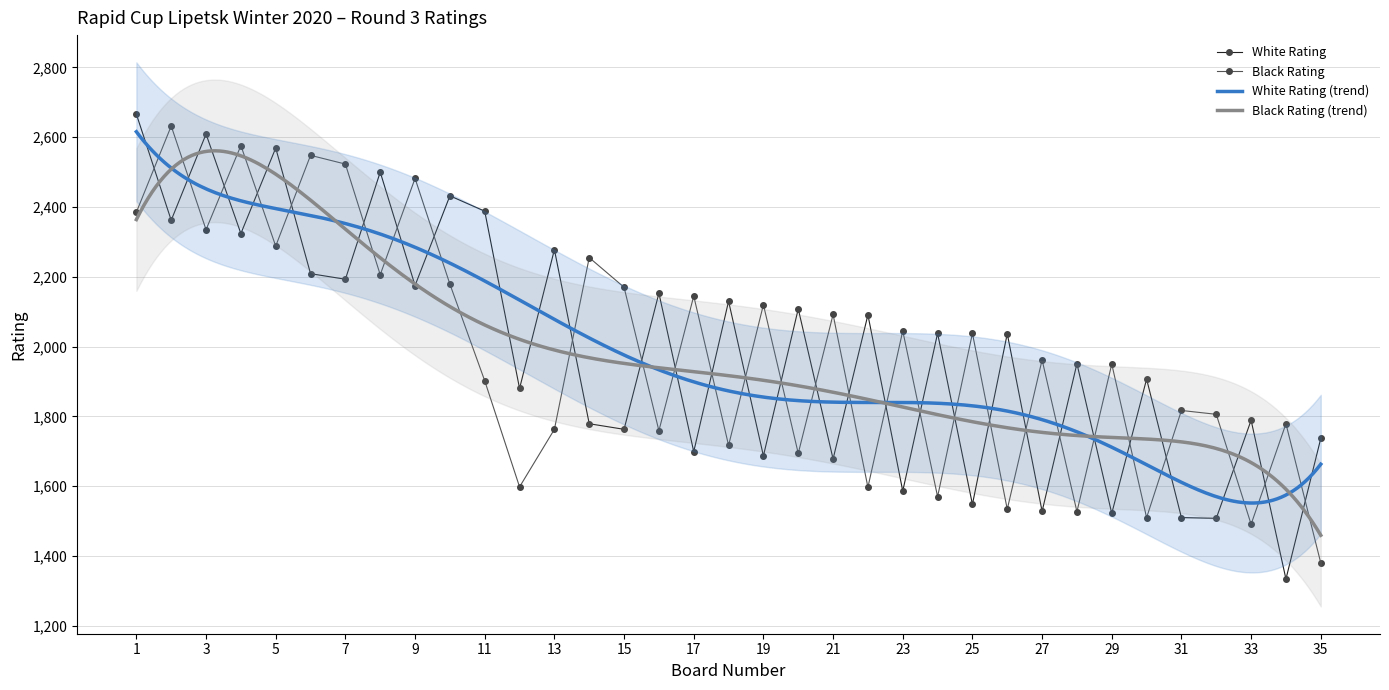

How many categories are shown in the chart?

35